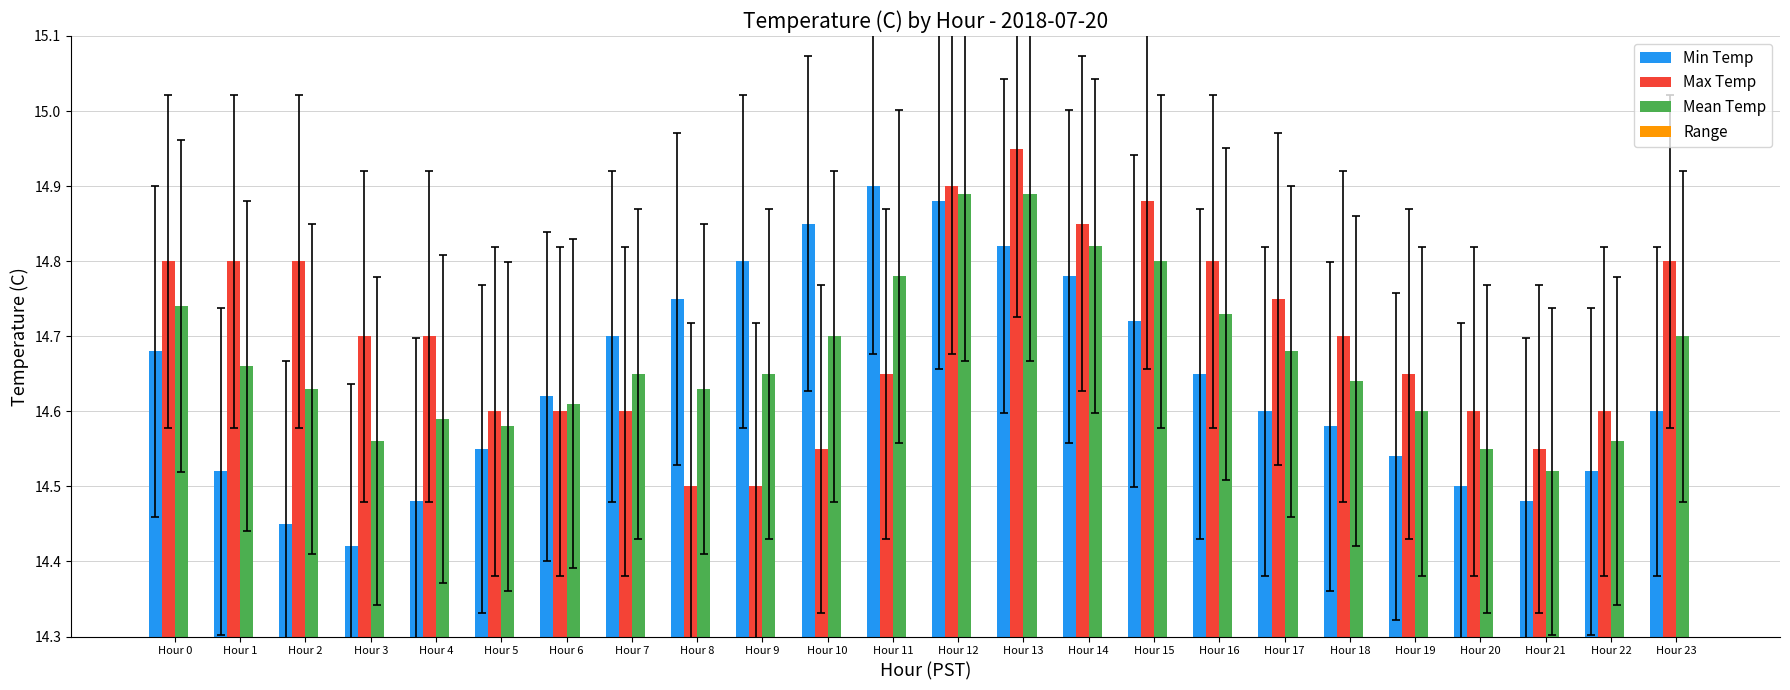

What is the value of the Range bar at the 3rd from the left?

0.3